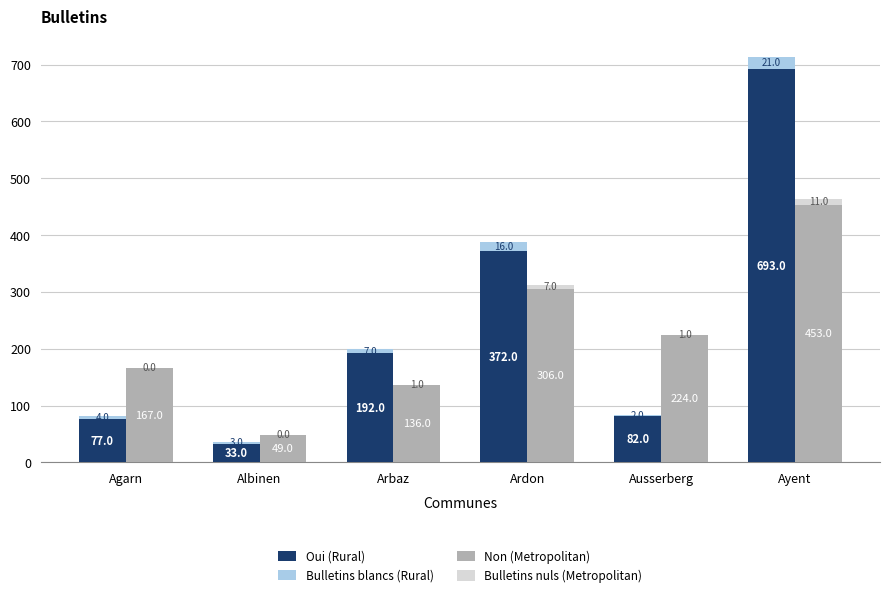

What is the sum of all Oui (Rural) values?

1449